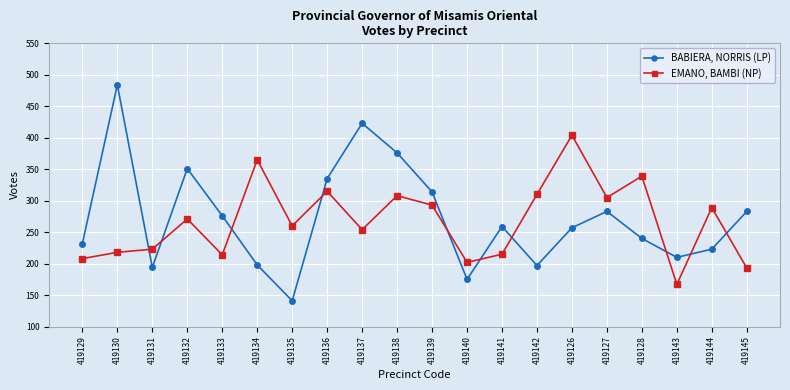

Read the EMANO, BAMBI (NP) value at 419131.

223